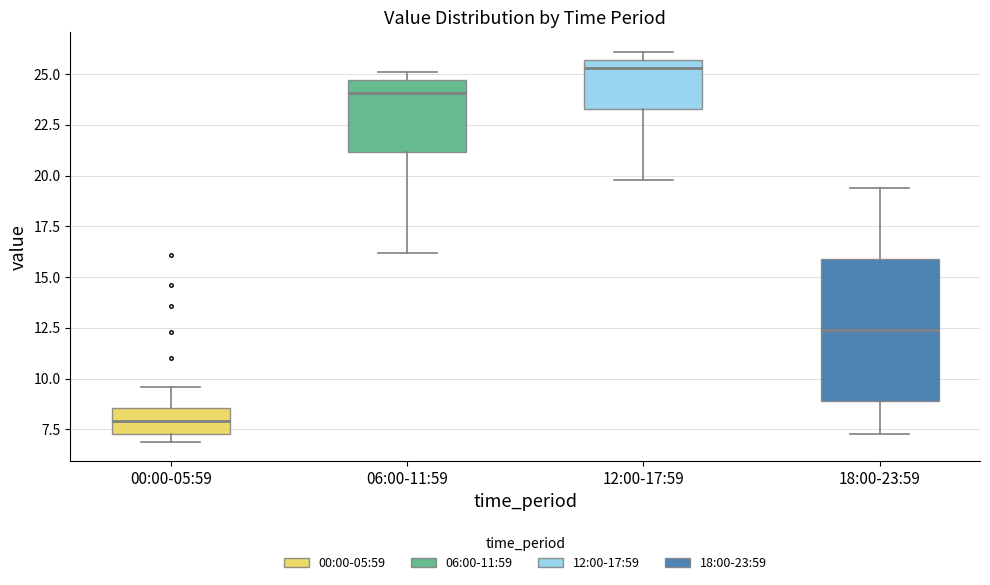

Reading left to right, transcribe this box plot: for each box, give where its median line is, the range the box spans, and where its two whiskers end, as read against the y-axis. The values are not printed on the chart, so give them approximately, as read against the axis.

00:00-05:59: median 8.0, box 7.5 to 8.5, whiskers 7.0 to 9.5
06:00-11:59: median 24.0, box 21.0 to 24.5, whiskers 16.0 to 25.0
12:00-17:59: median 25.5 (just below the box's upper edge), box 23.5 to 25.5, whiskers 20.0 to 26.0
18:00-23:59: median 12.5, box 9.0 to 16.0, whiskers 7.5 to 19.5